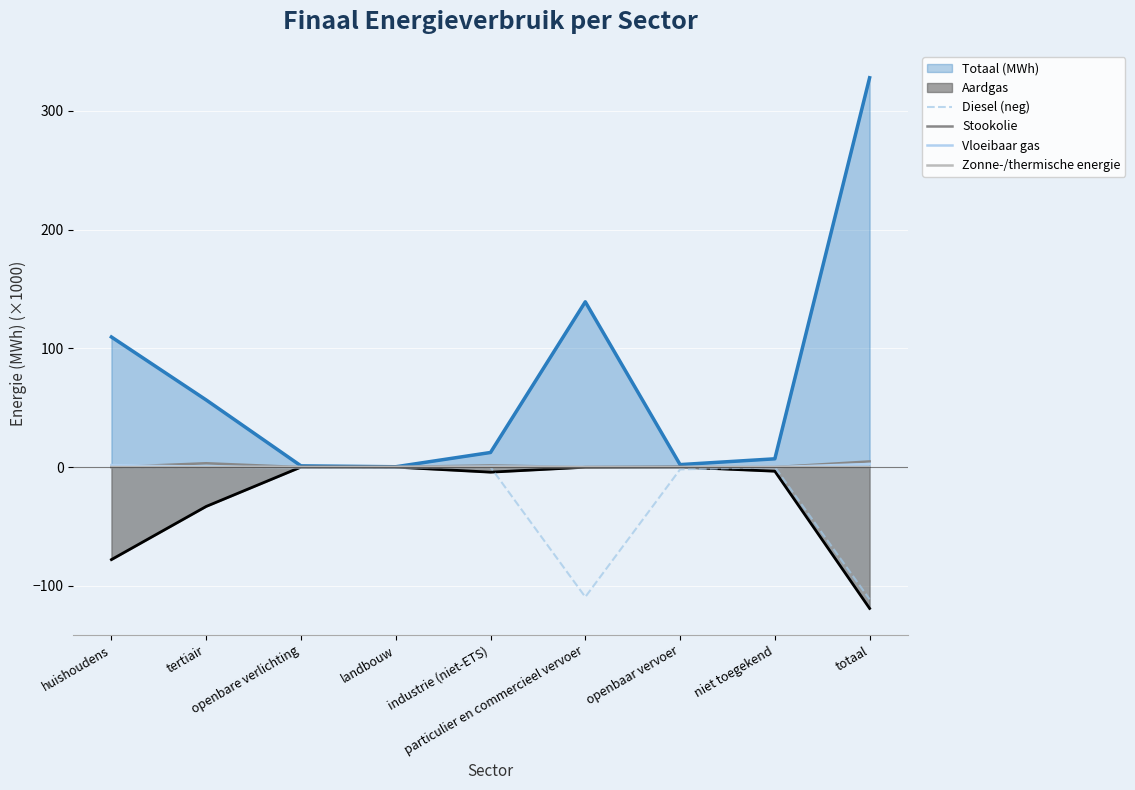

Which category has the highest value in the Stookolie series?

totaal